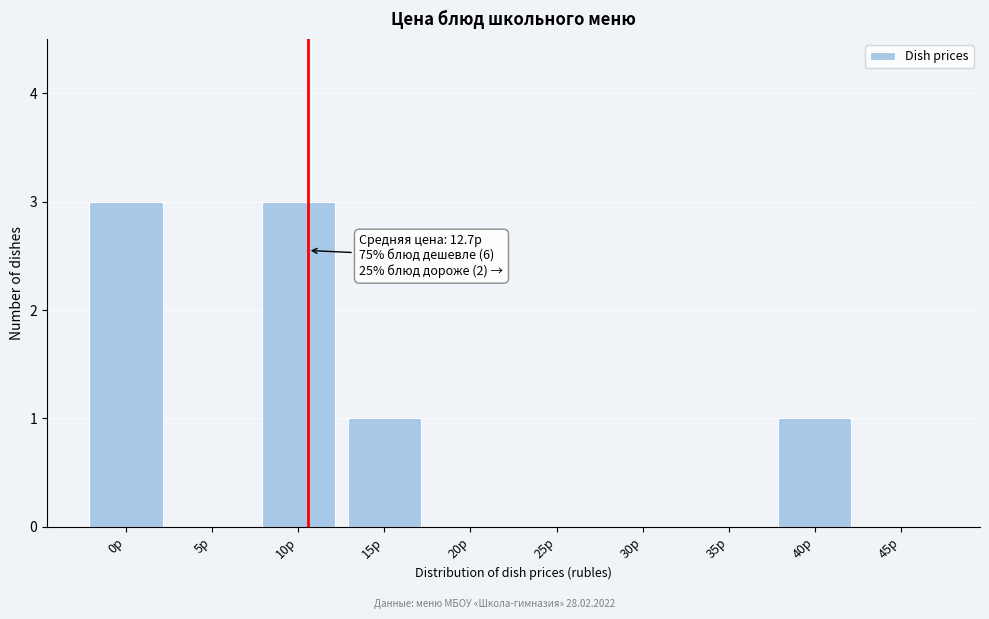

Reading right to left, transcribe all the data shown in this chart.

45р=0	40р=1	35р=0	30р=0	25р=0	20р=0	15р=1	10р=3	5р=0	0р=3